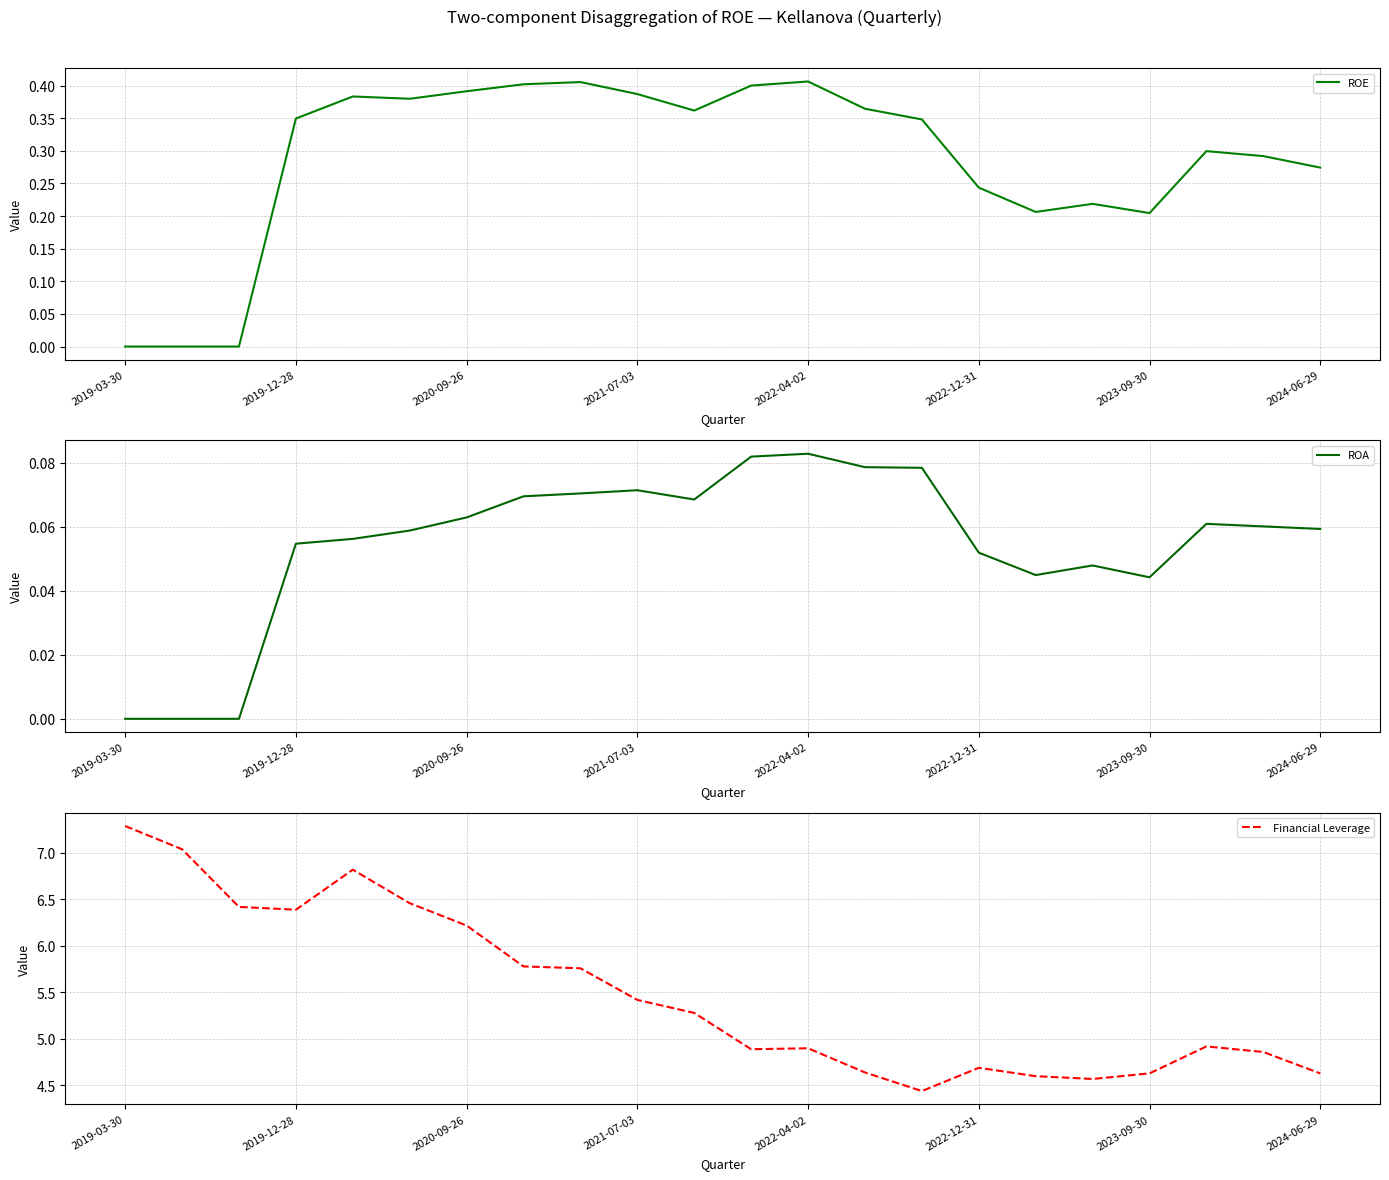

What is the value of the Financial Leverage point at the 20th from the left?

4.9